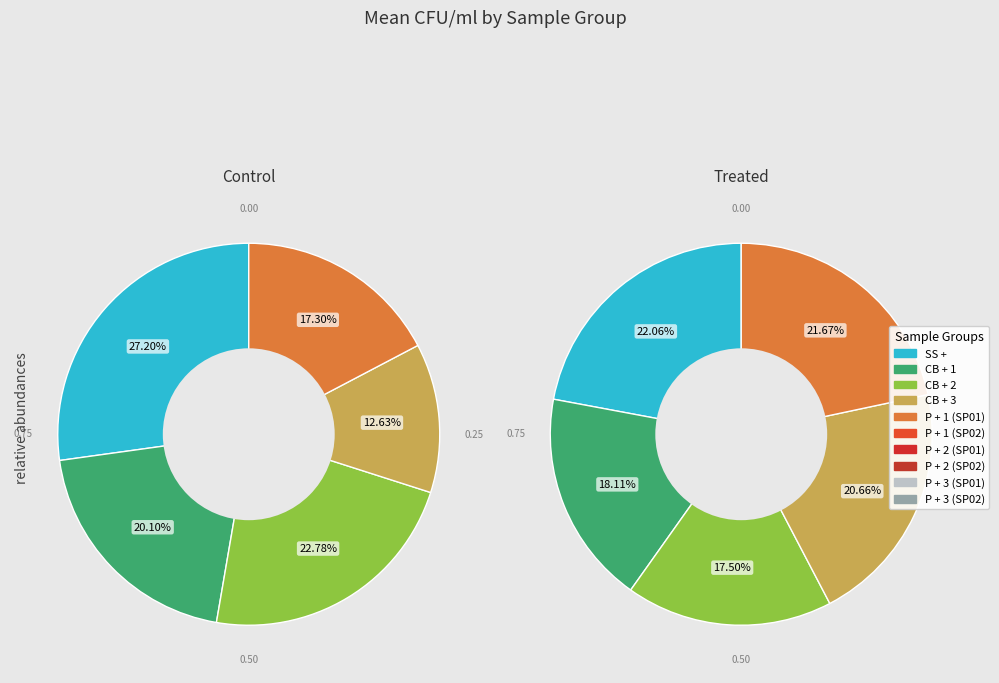

Does any single category account for the majority?

No